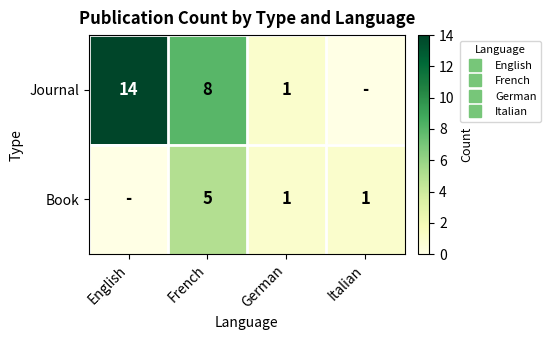

What is the difference between the Book values at English and French?

5